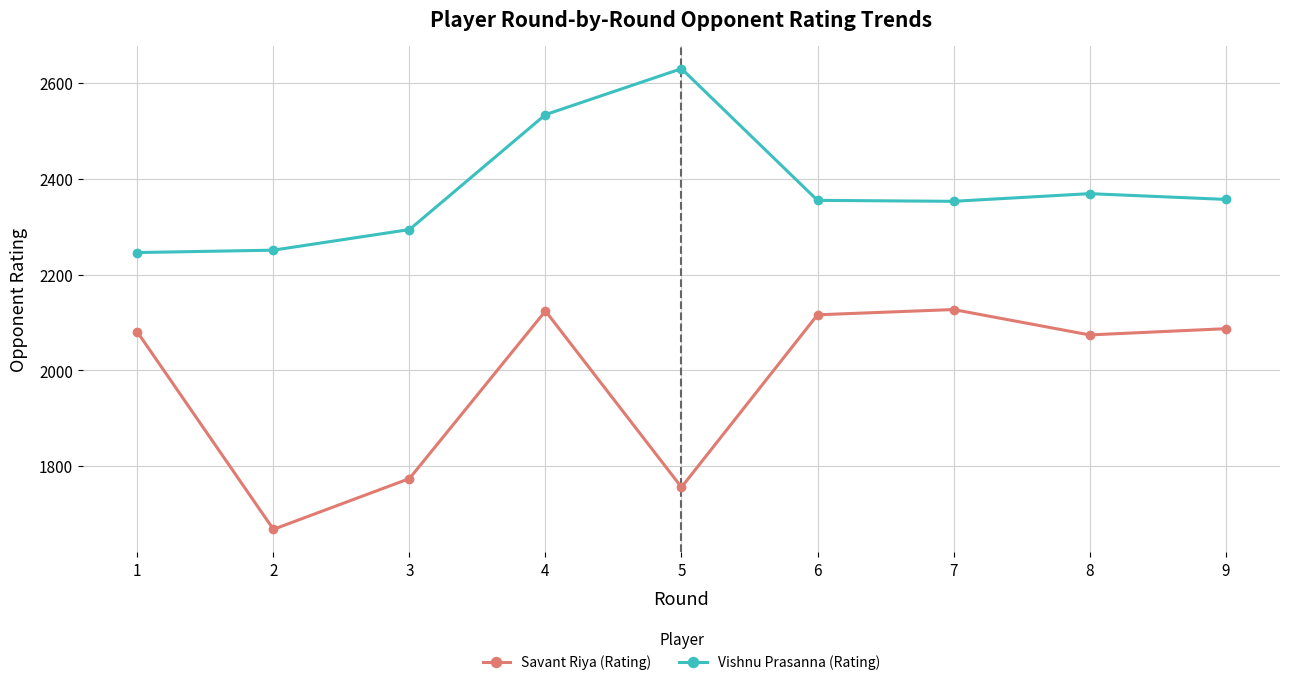

What is the value of the Vishnu Prasanna (Rating) point at the 8th from the left?

2369